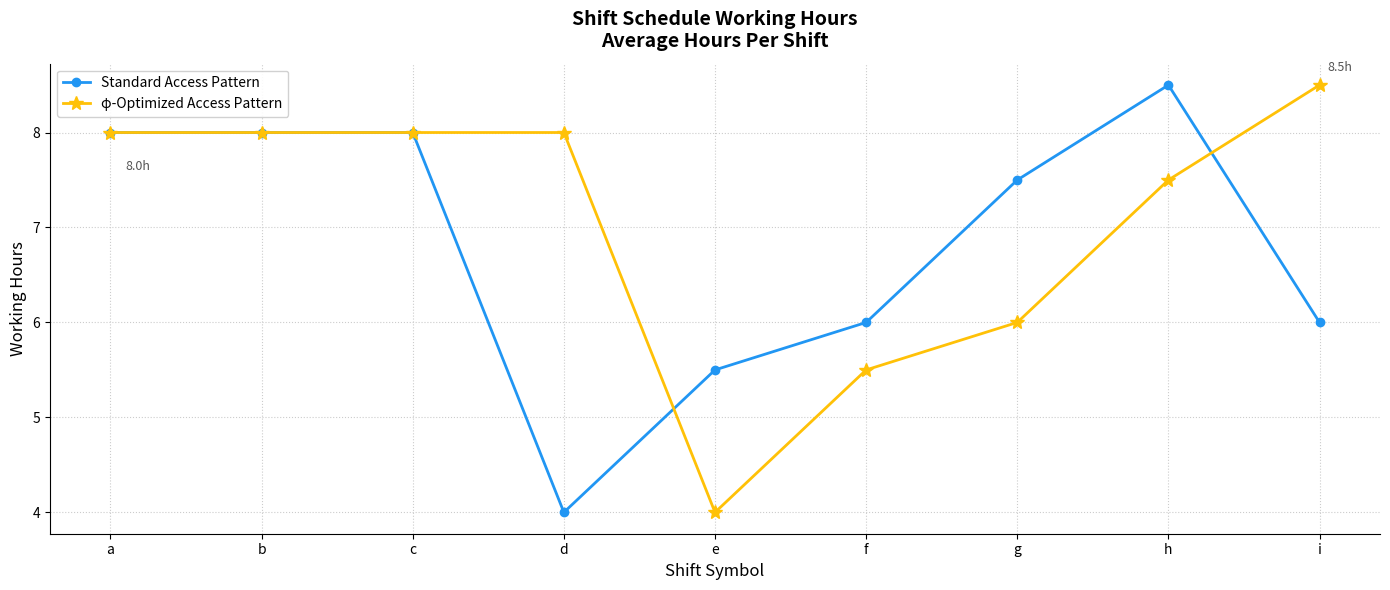

What is the sum of all φ-Optimized Access Pattern values?

63.5